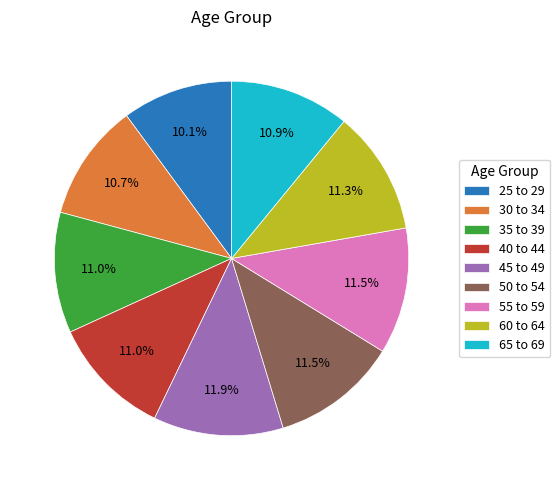

Does 25 to 29 represent more than half of the total?

No